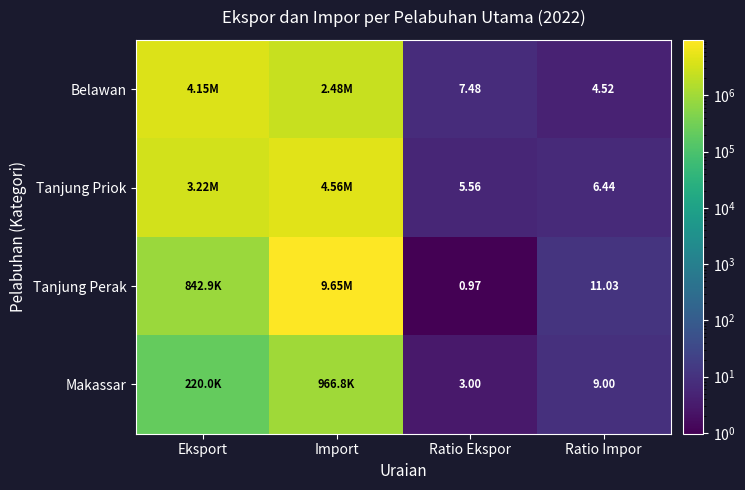

What is the sum of the Tanjung Priok values at Eksport and Ratio Ekspor?

3219689.6